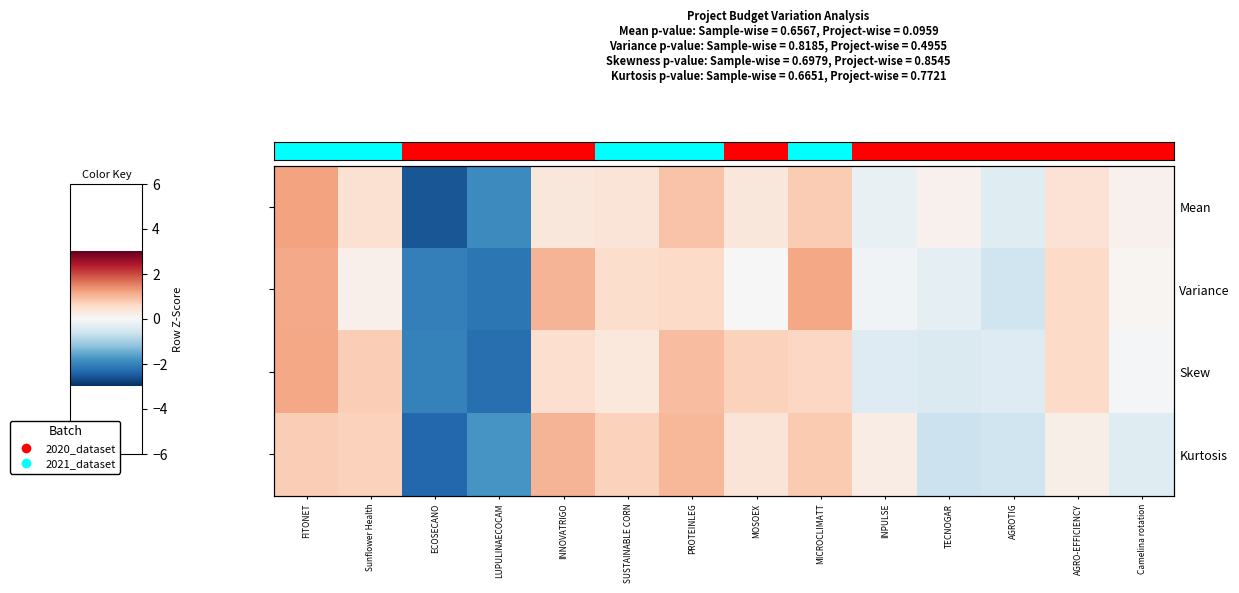

Which has a higher value, PROTEINLEG or Camelina rotation?

PROTEINLEG